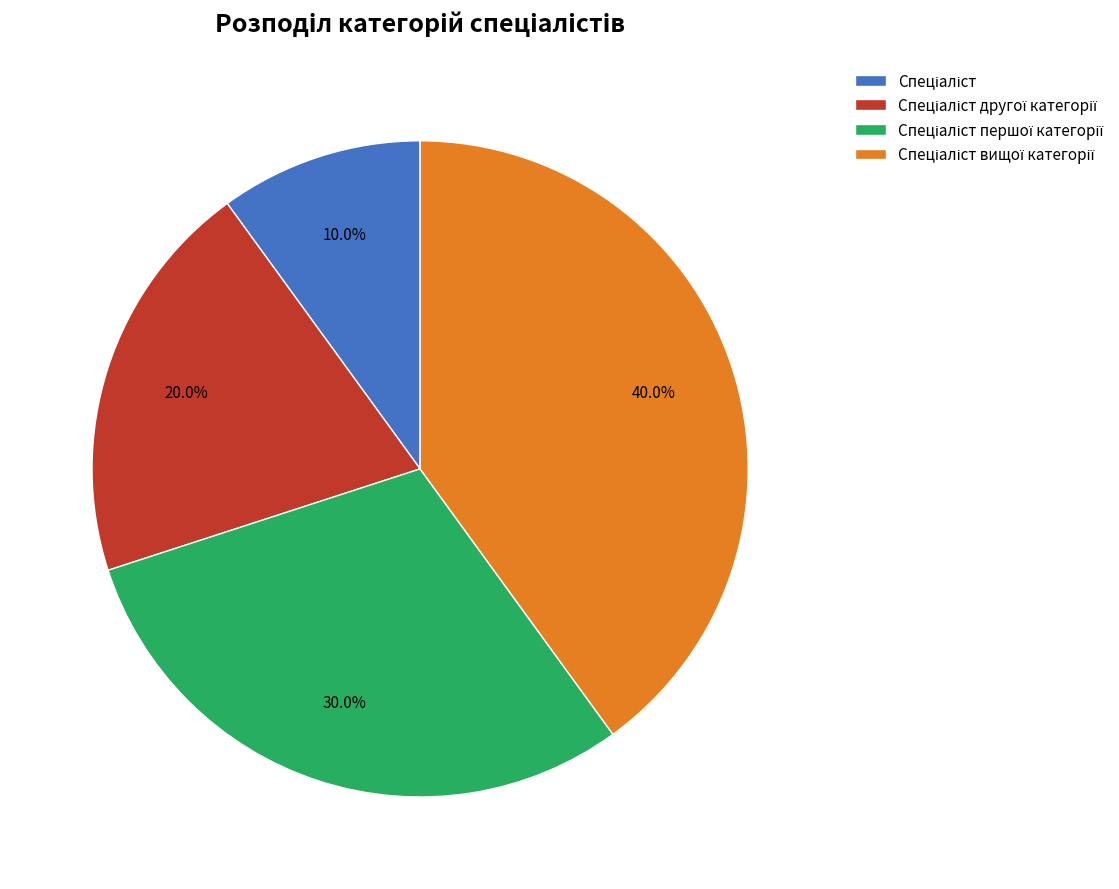

Is there a majority slice in this chart?

No